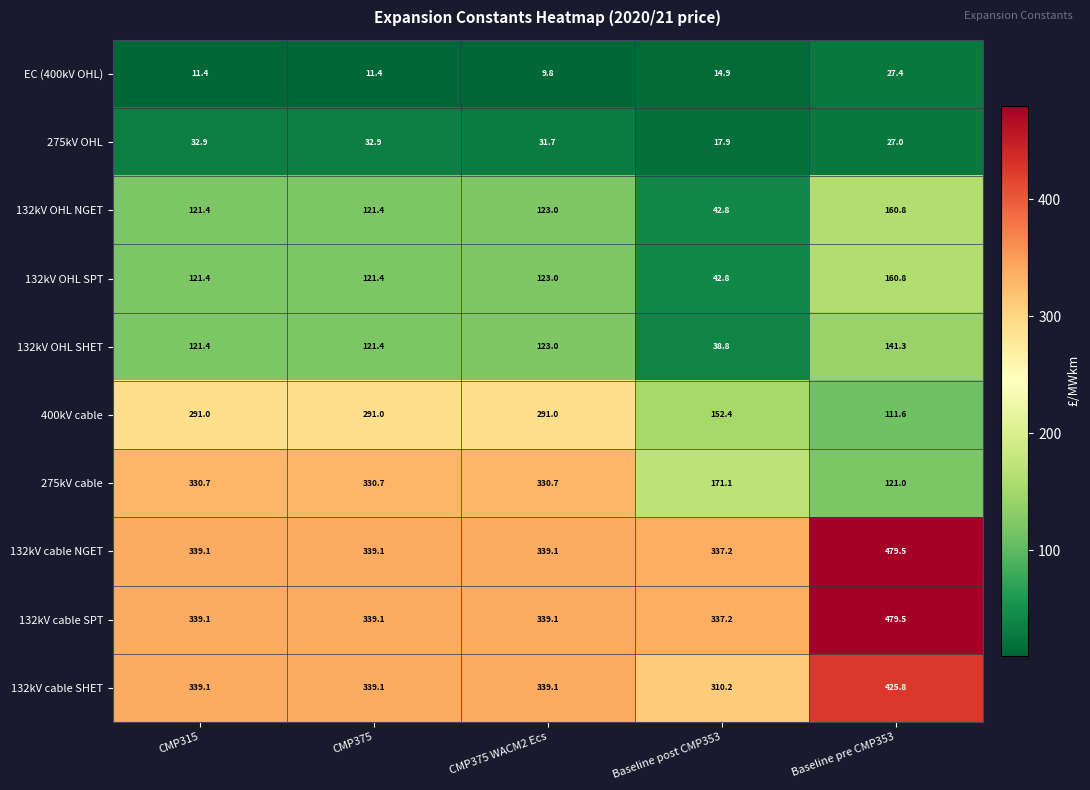

At which category is the sum across all series the highest?

Baseline pre CMP353